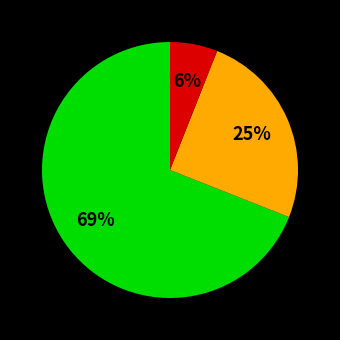

Does any single category account for the majority?

Yes